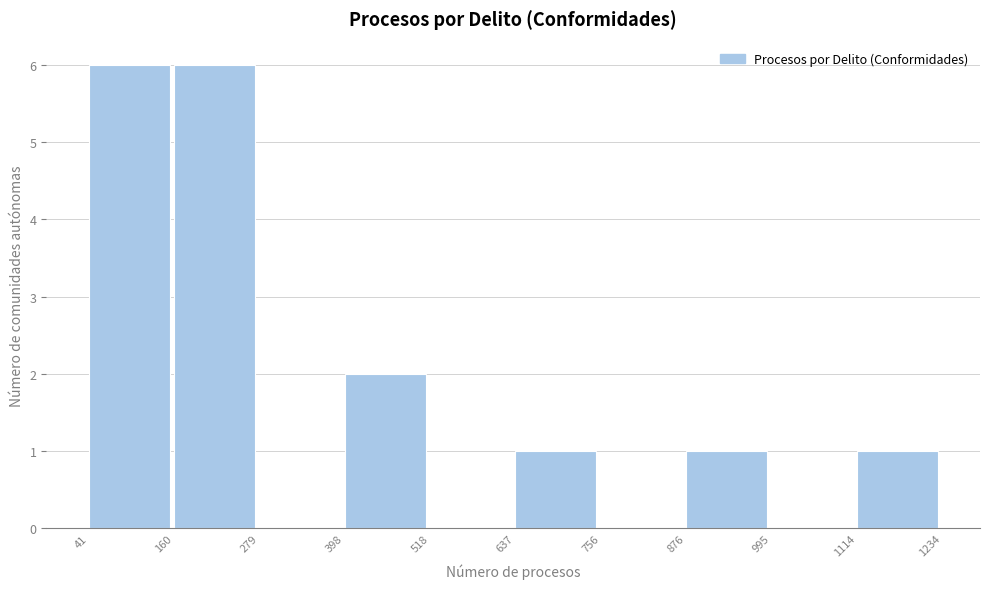

Reading left to right, list every bar in this chart as the range it spans on the x-axis followed by its height. The values are not printed on the chart, so give them approximately, as read against the axis.

41 to 160: 6
160 to 279: 6
279 to 398: 0
398 to 518: 2
518 to 637: 0
637 to 756: 1
756 to 876: 0
876 to 995: 1
995 to 1114: 0
1114 to 1234: 1